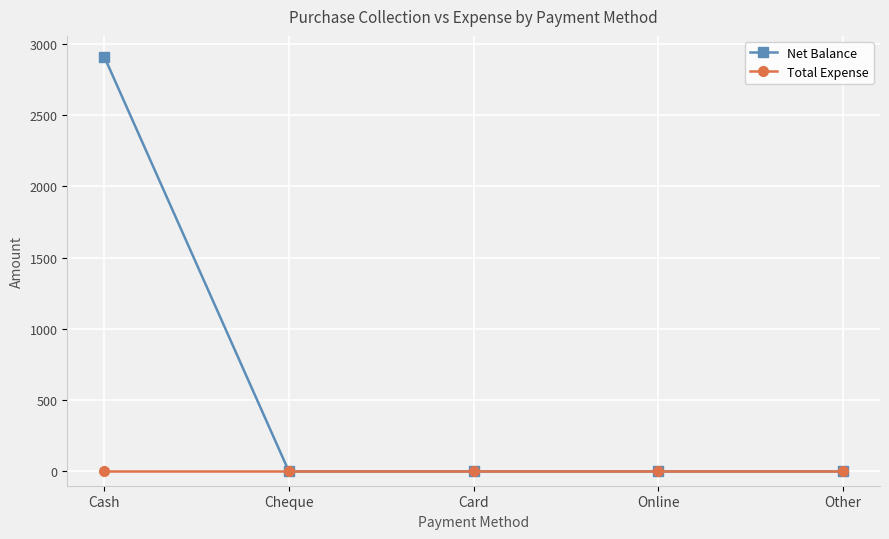

True or false: Net Balance has a value of 0 at Online.

True